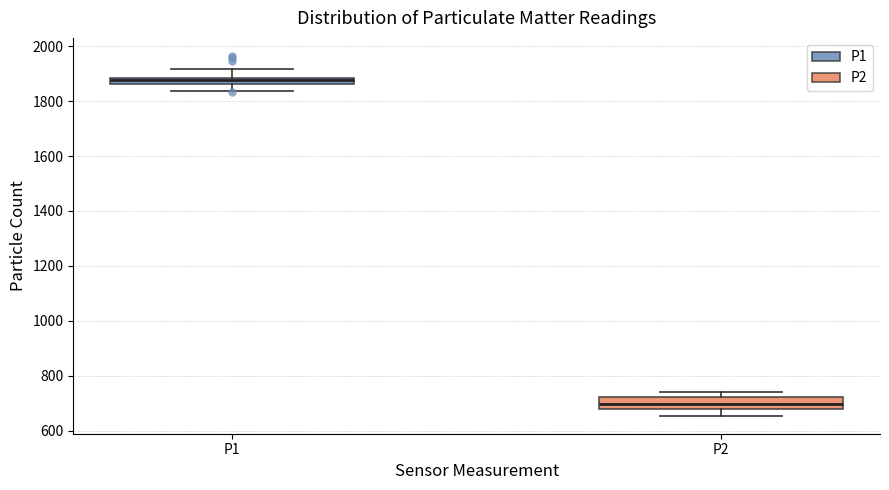

Where is the lower edge of the box for P1 on the y-axis? The values are not printed on the chart, so give them approximately, as read against the axis.

1860